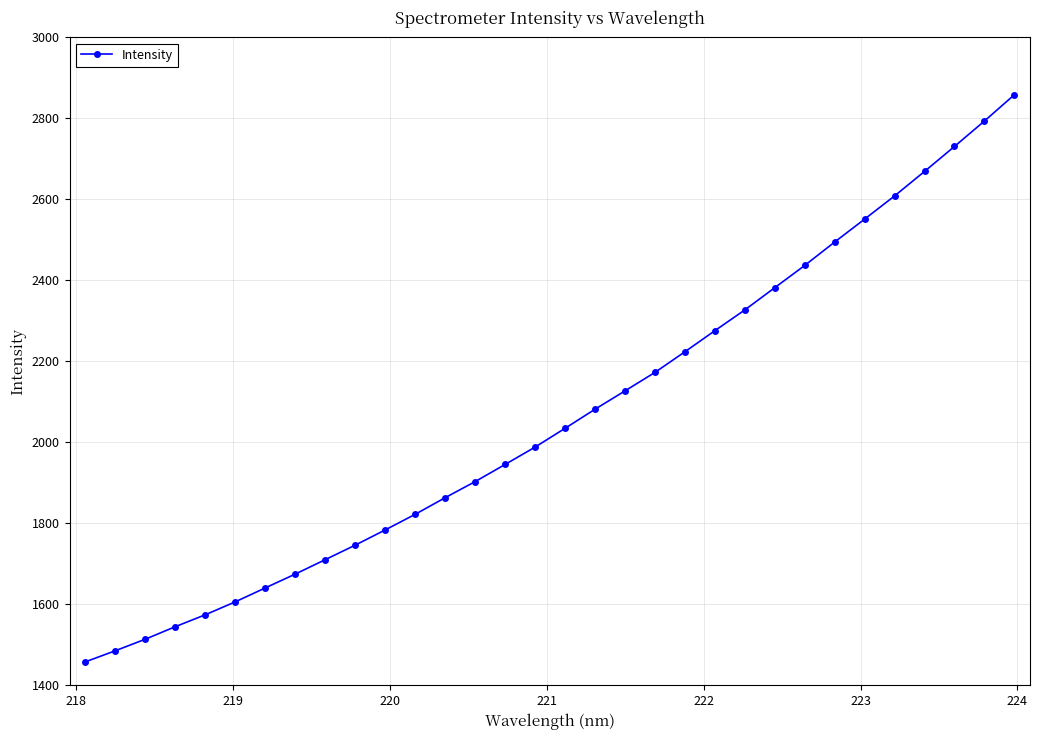

What is the value of the 16th point from the left?

1988.4